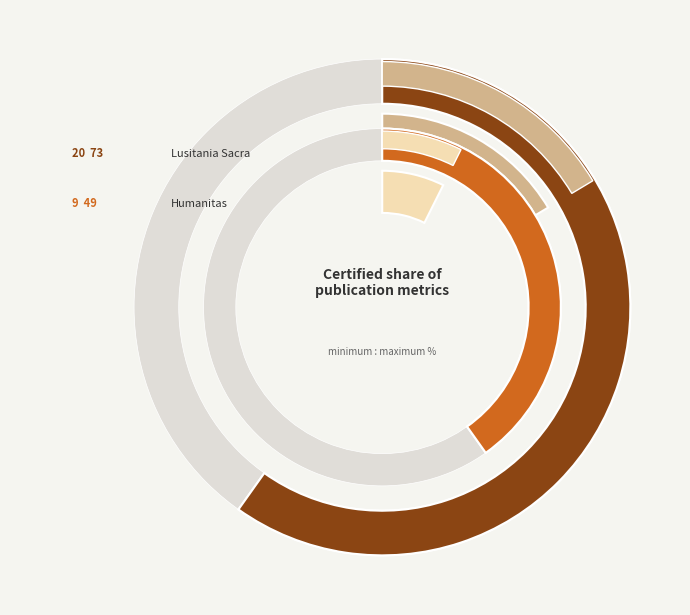

To the nearest percent, what is the combined percentage of Humanitas and Lusitania Sacra?

100%